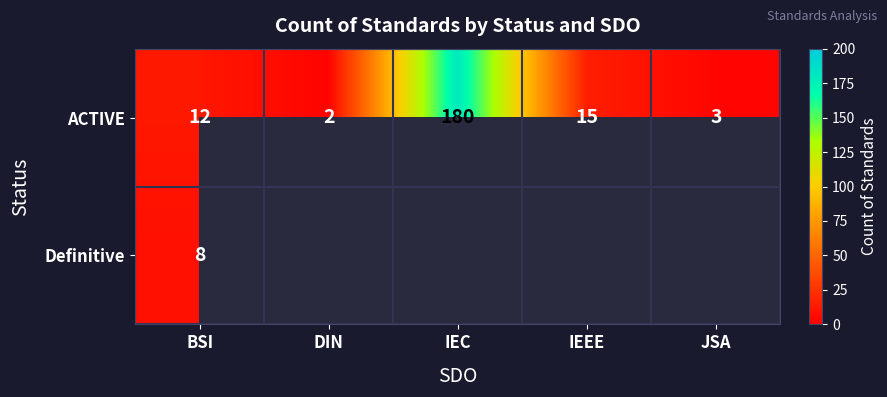

How many categories are shown in the chart?

5